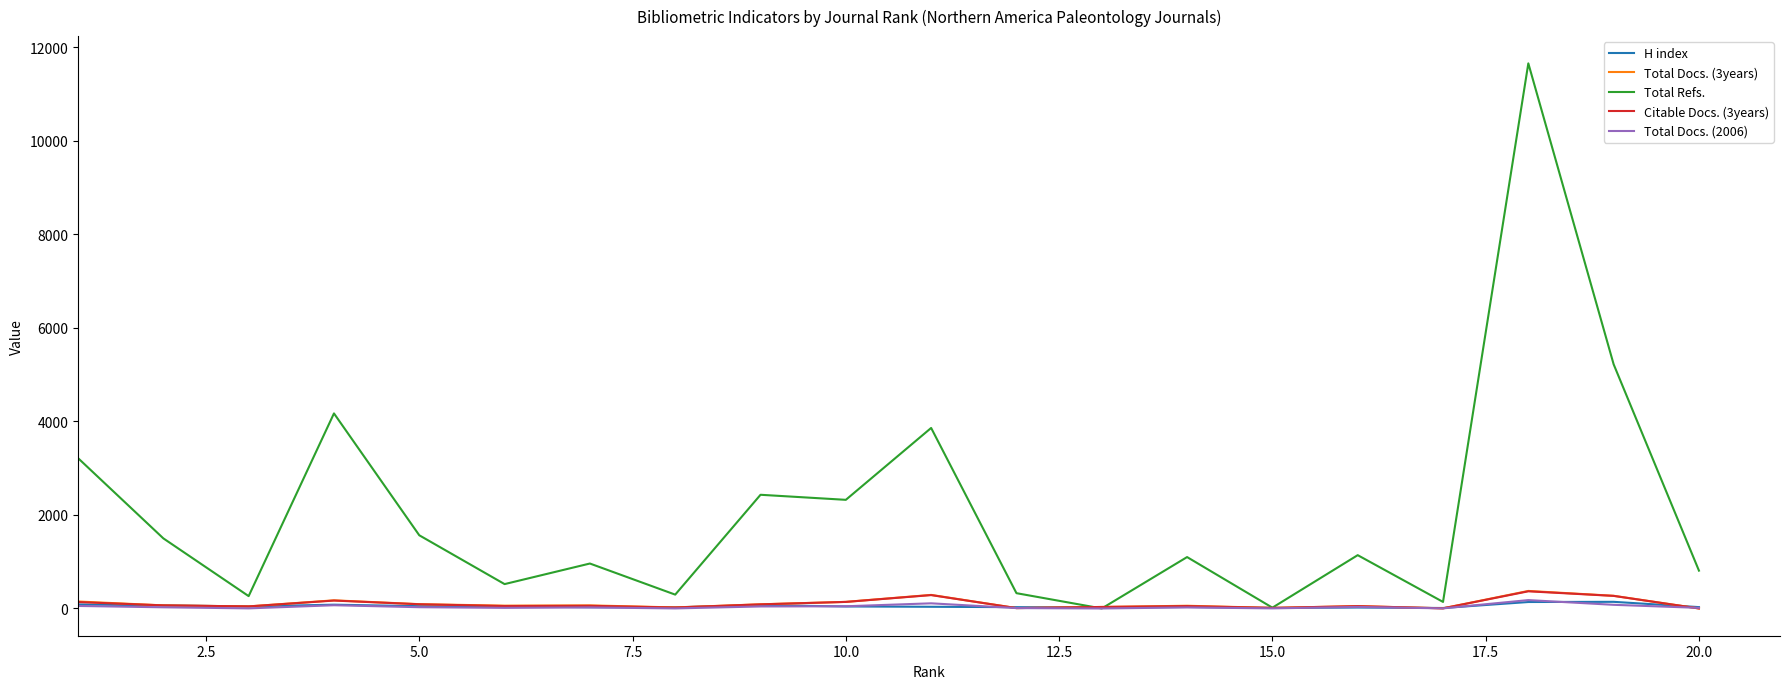

Which series has the widest spread of values?

Total Refs.